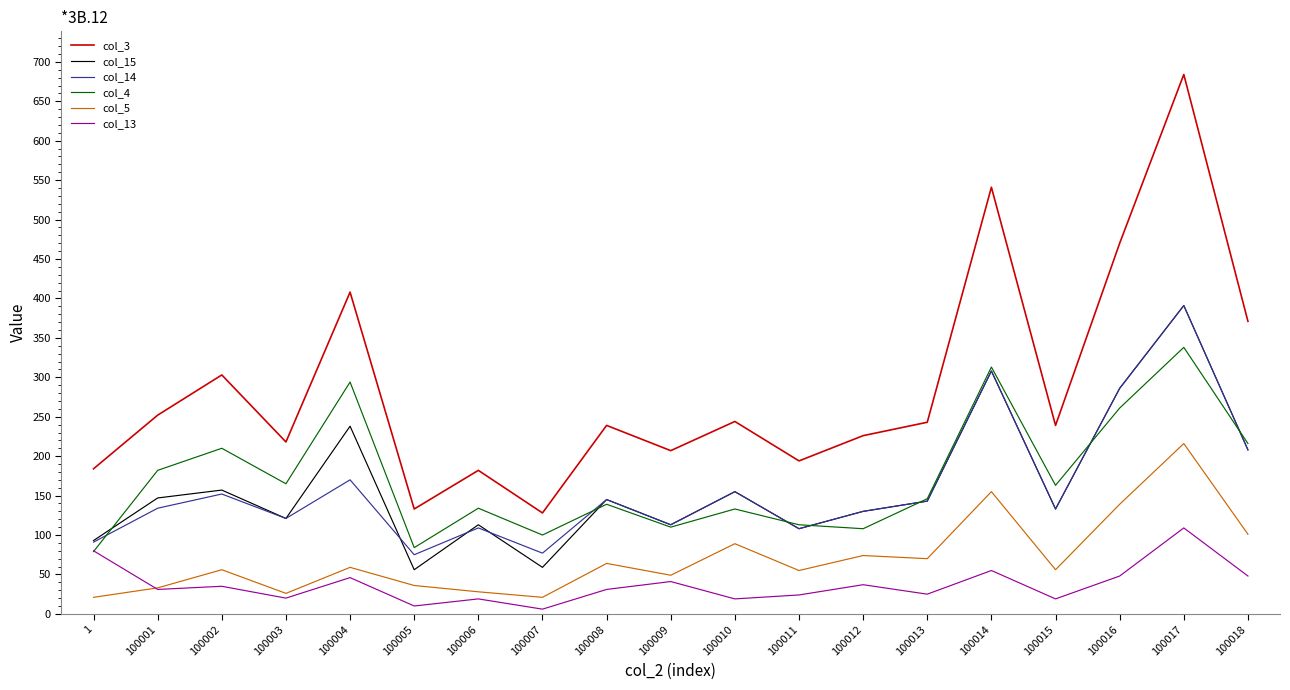

What is the sum of the col_15 values at 100008 and 1?

238